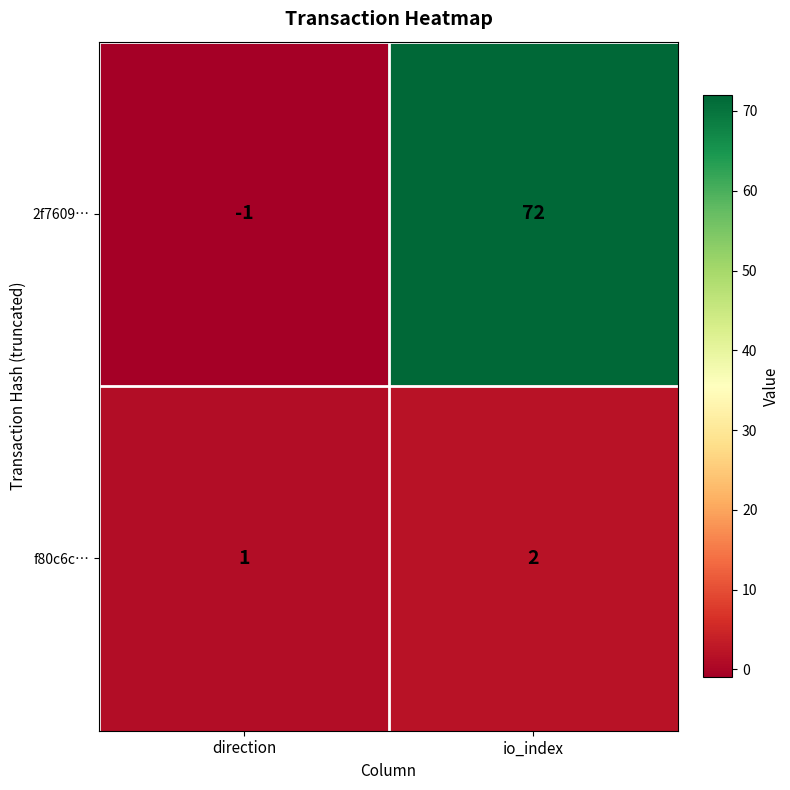

At which category does the chart reach its minimum across all series?

direction